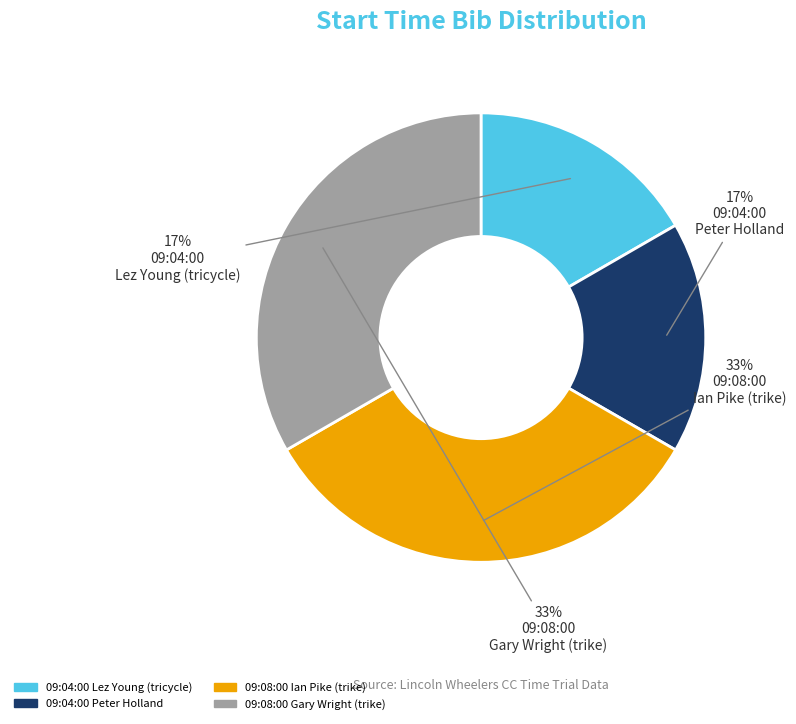

Is there any slice that represents more than half of the pie?

No